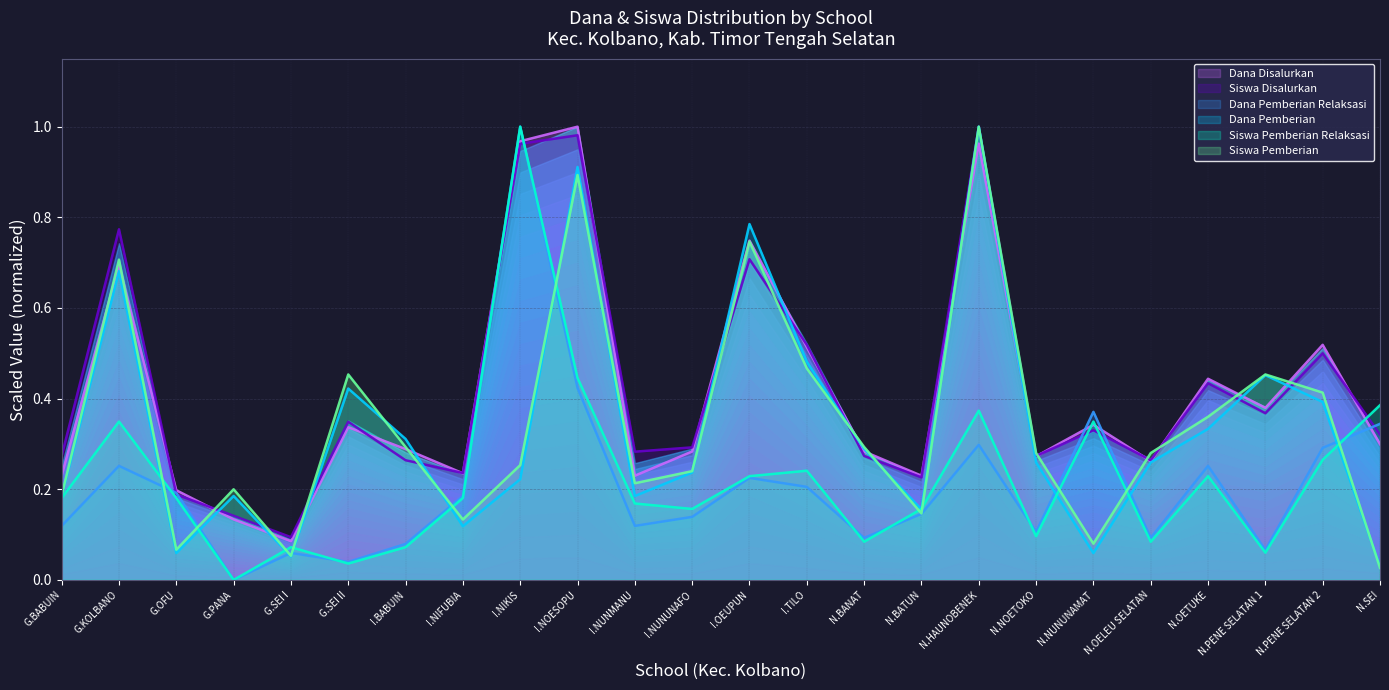

The Dana Pemberian series shows 0.0 at G.SEI I. True or false?

False